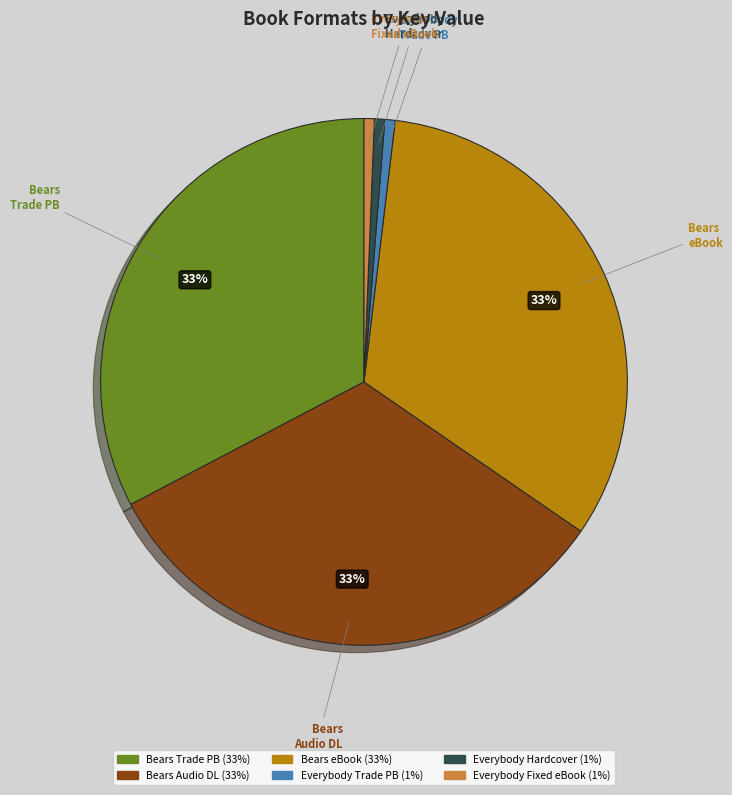

Is there a majority slice in this chart?

No